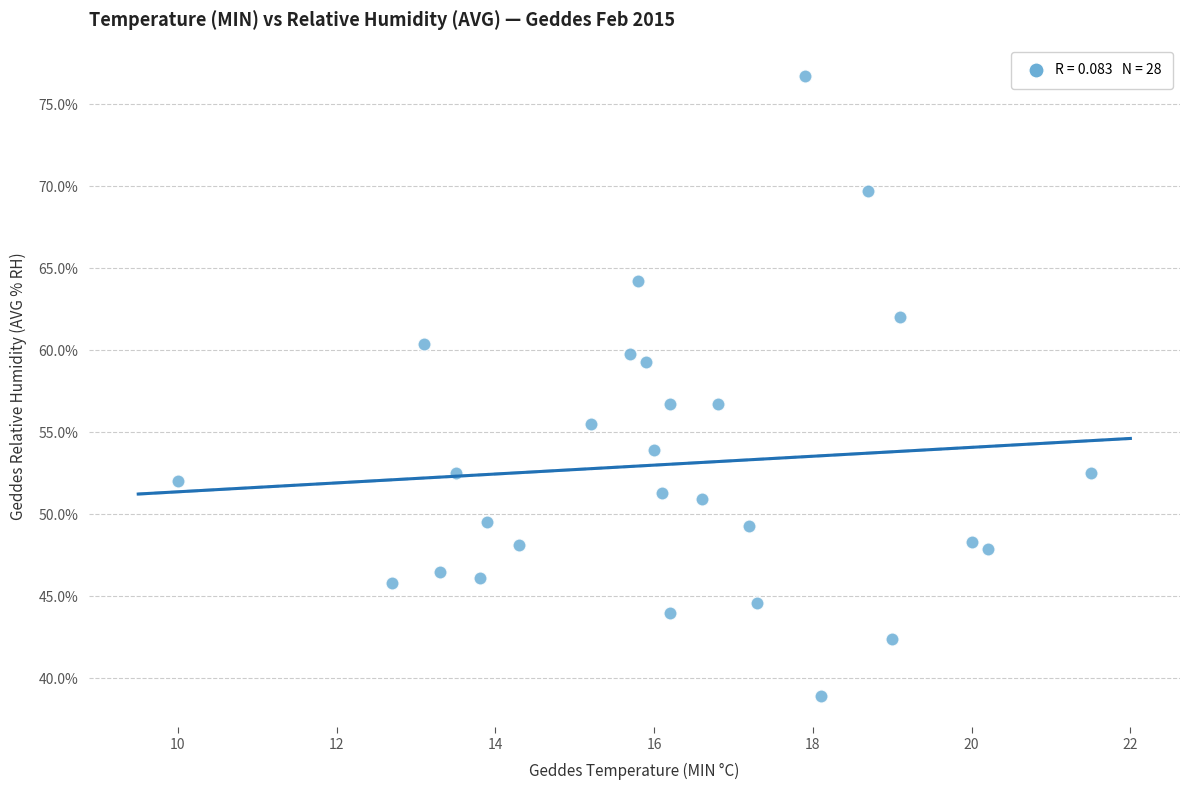

What is the range of X values (max minus min)?

11.5